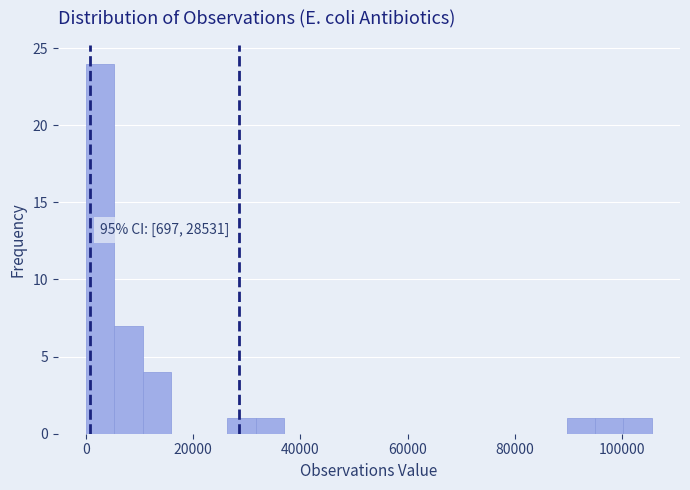

Around what value on the x-axis is the tallest bar? Give the approximate position of its centre, as read against the axis.

2000